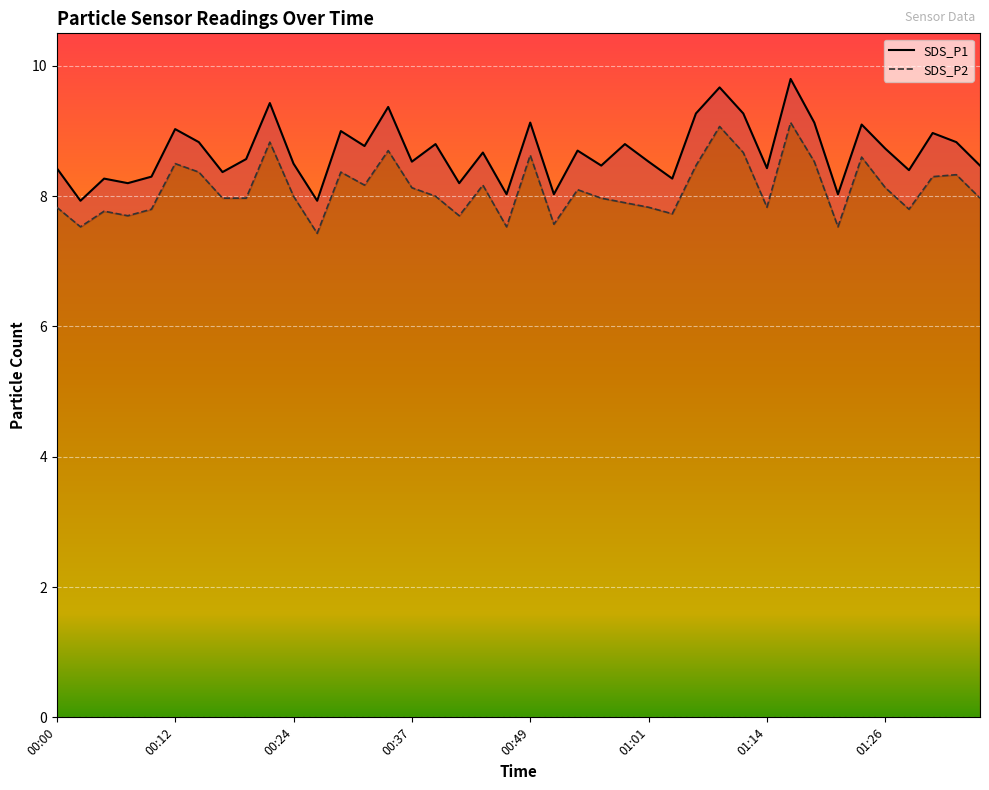

What is the smallest value displayed?

7.4